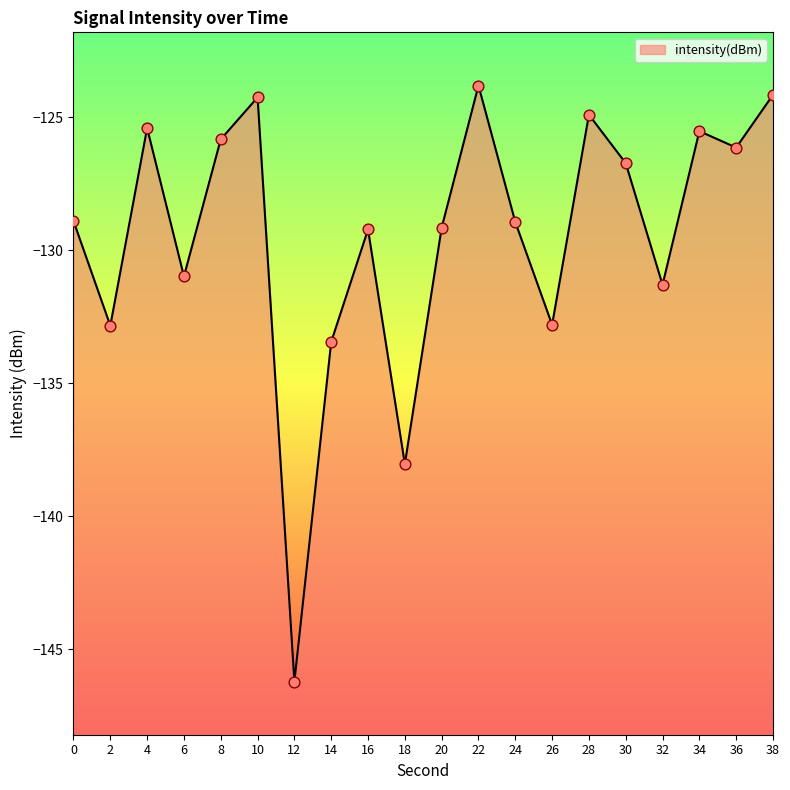

What is the change in value from 12 to 18?

+8.2